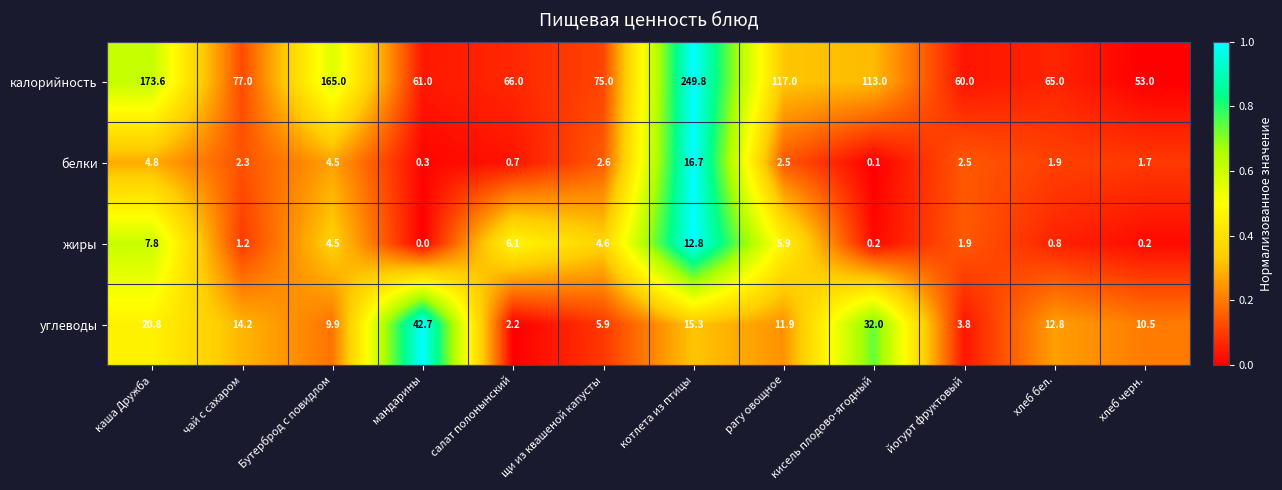

True or false: калорийность has a value of 54.3 at рагу овощное.

False